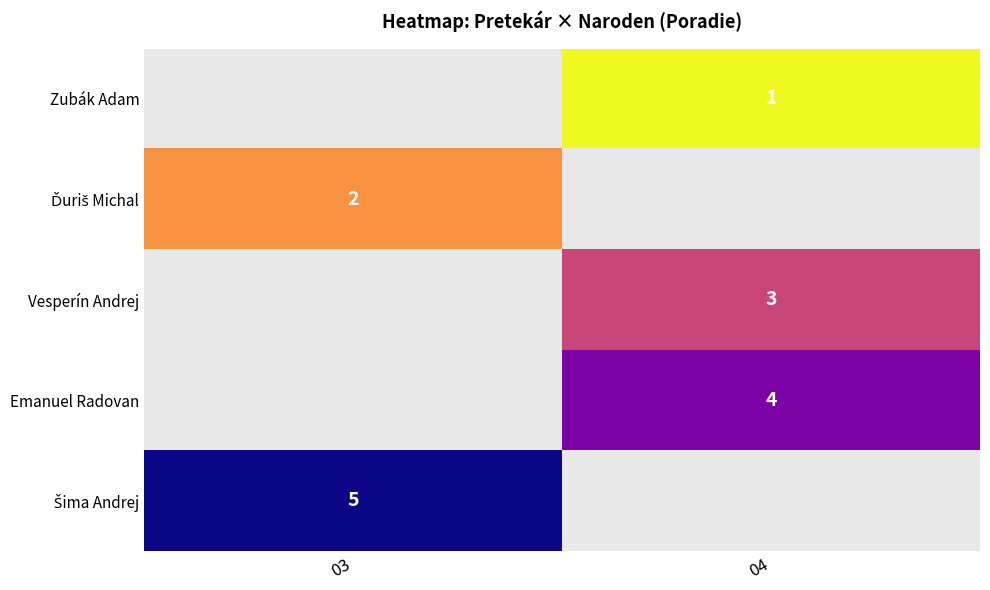

Which label corresponds to the smallest value in the chart?

04